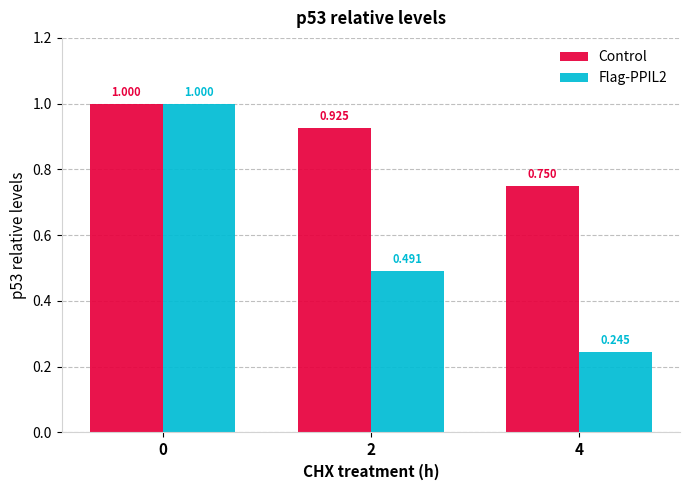

Is the value of Control at 0 greater than the value of Flag-PPIL2 at 4?

Yes